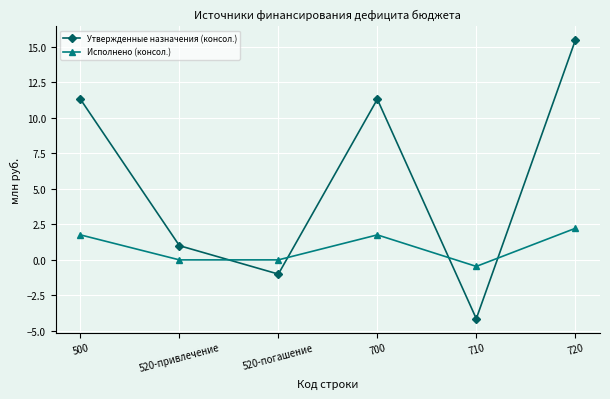

How many lines are shown in the chart?

2